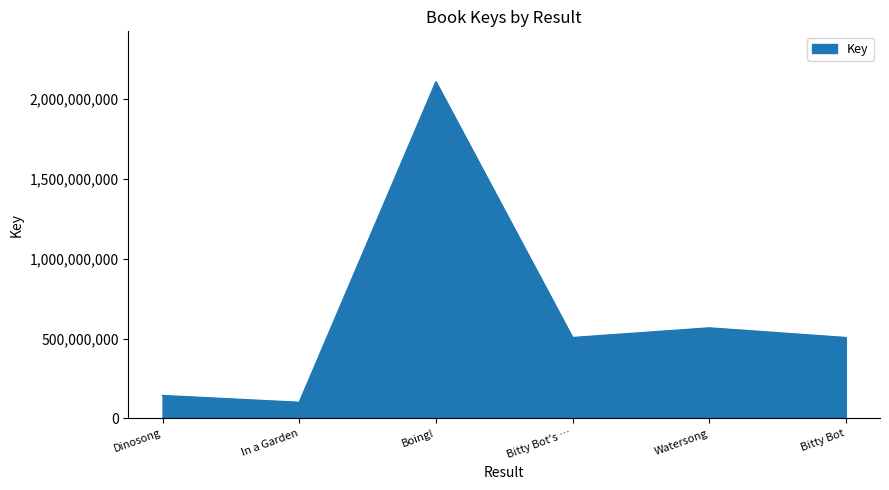

Count the number of data series in this chart.

1